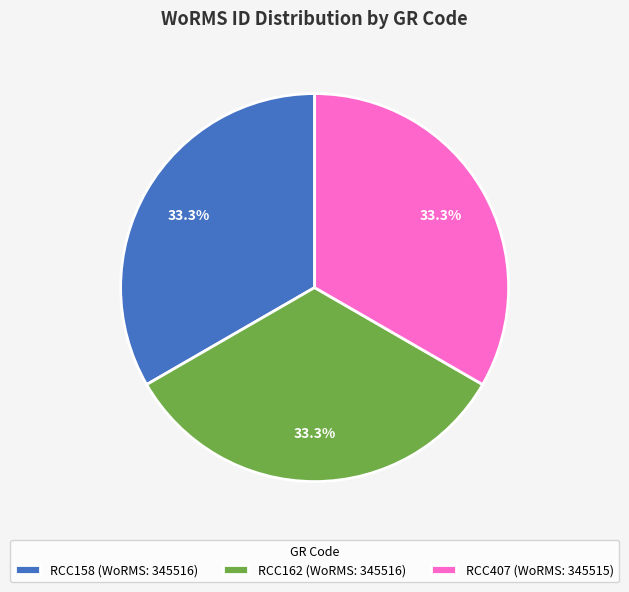

Is the sum of RCC162 and RCC407 greater than half?

Yes